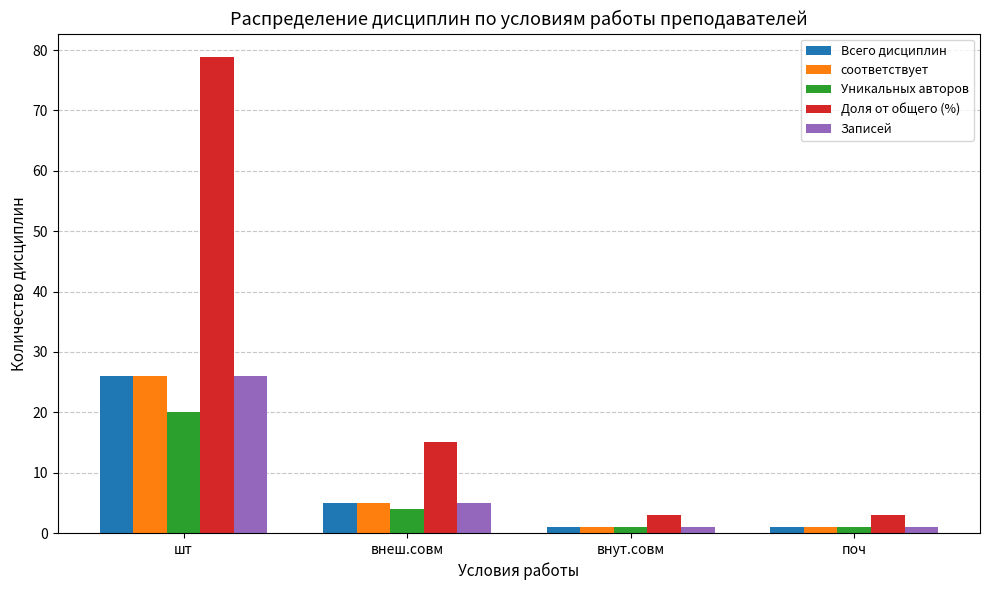

Which series has the largest range (max minus min)?

Доля от общего (%)